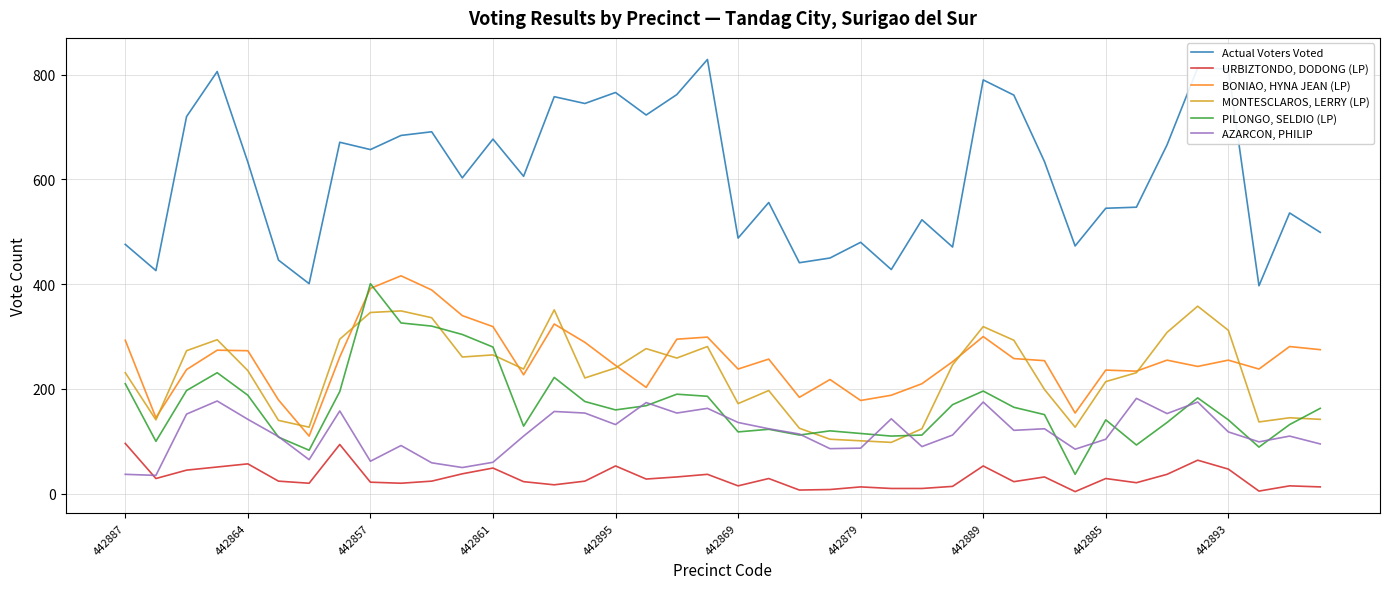

Which series has the widest spread of values?

Actual Voters Voted